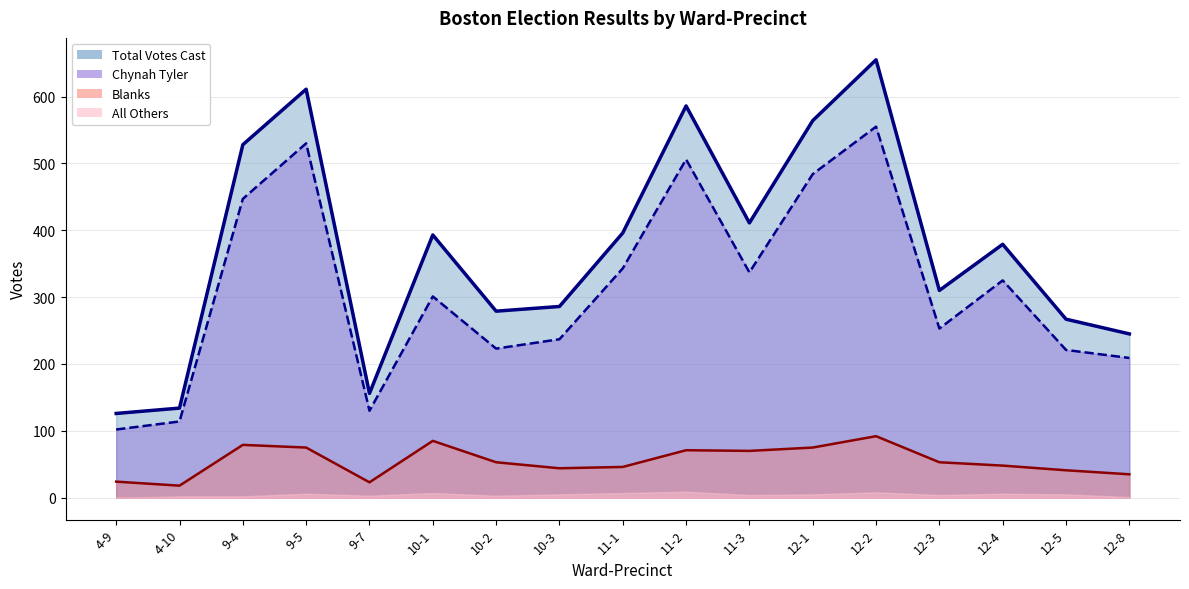

True or false: Blanks and Chynah Tyler cross at least once.

False